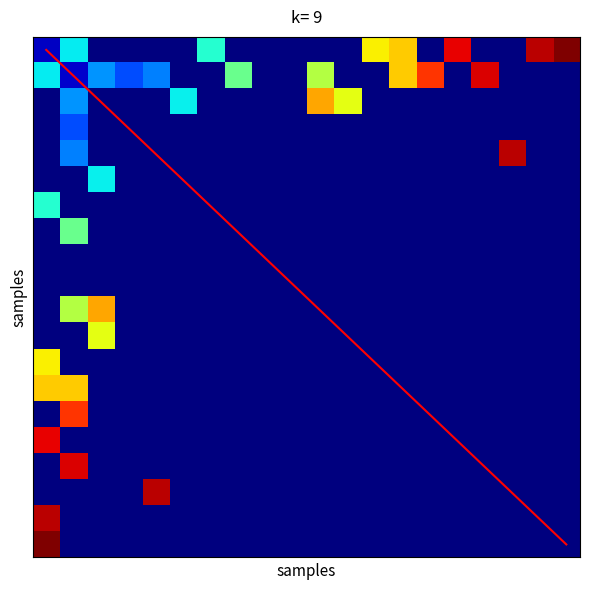

What is the difference between the highest and lowest values at 4?

4.0